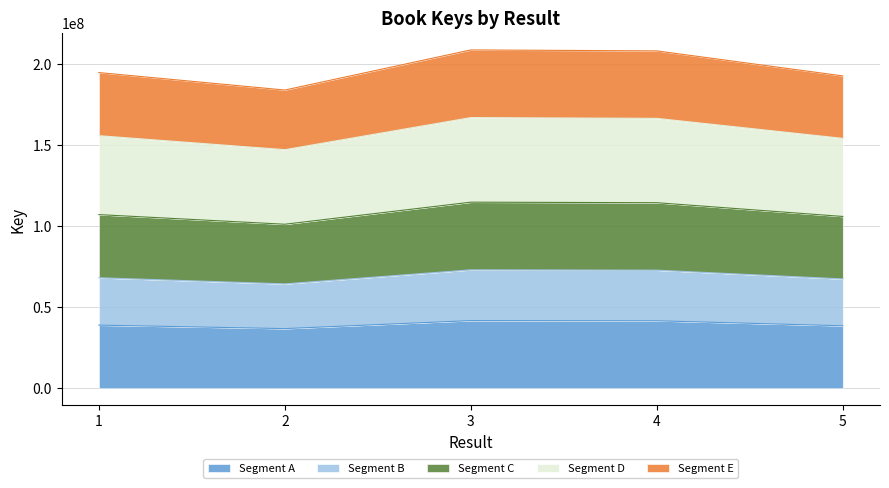

The value of Segment A at 1 is 67694355.0. True or false?

False